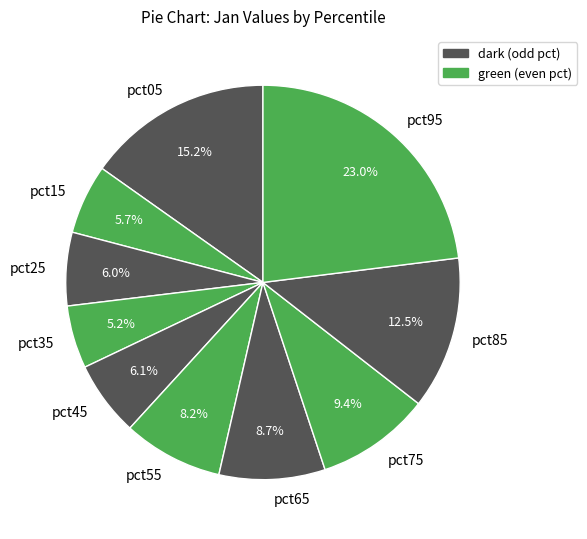

To the nearest percent, what percentage of the pie is pct95?

23%